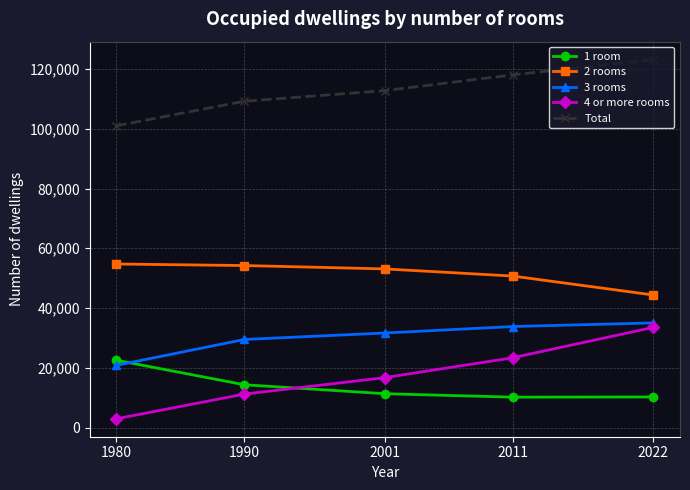

What is the maximum value shown in the chart?

123133